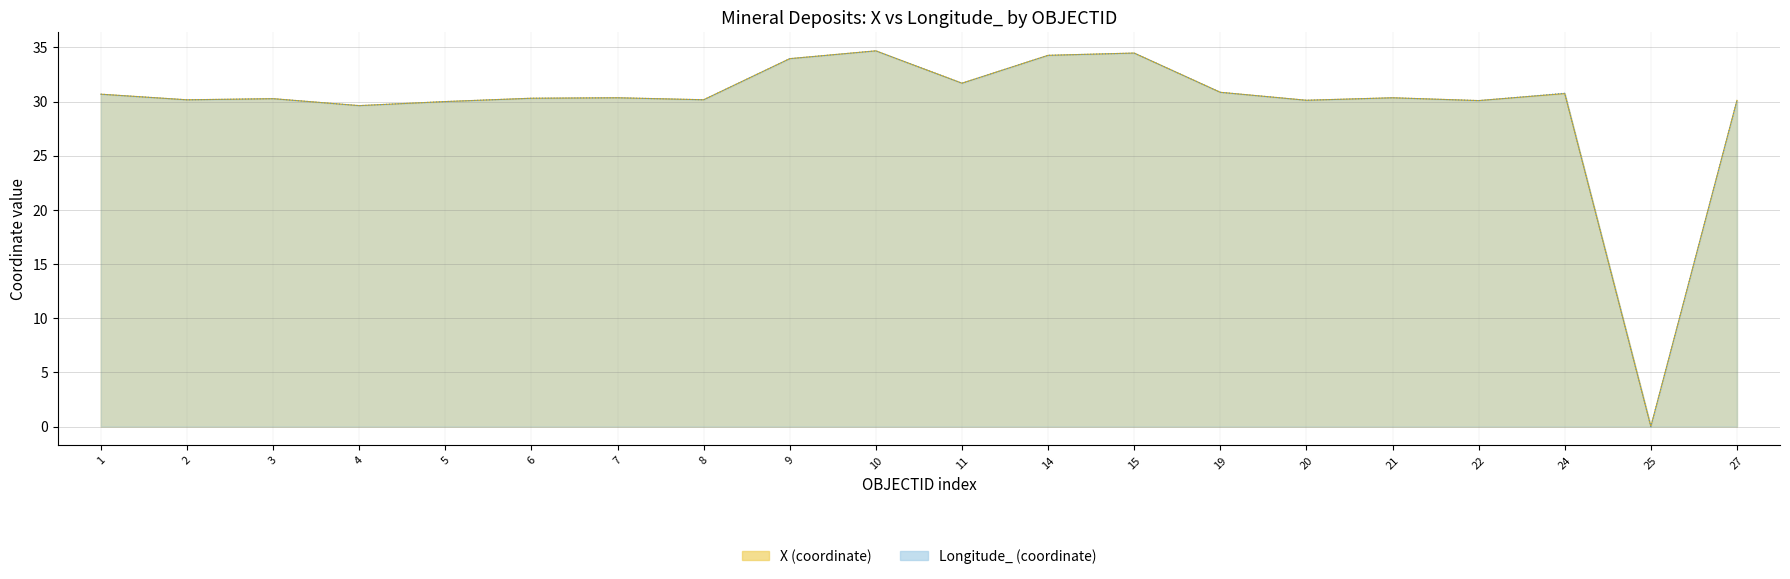

Between 1 and 3, which is larger?

1